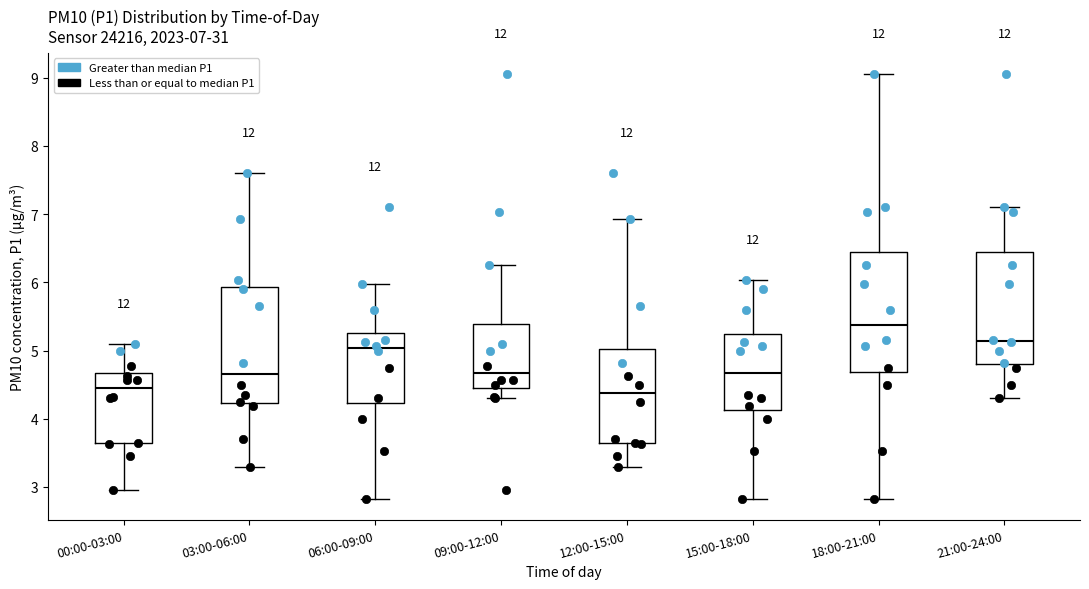

Which box's median line is the highest?

18:00-21:00